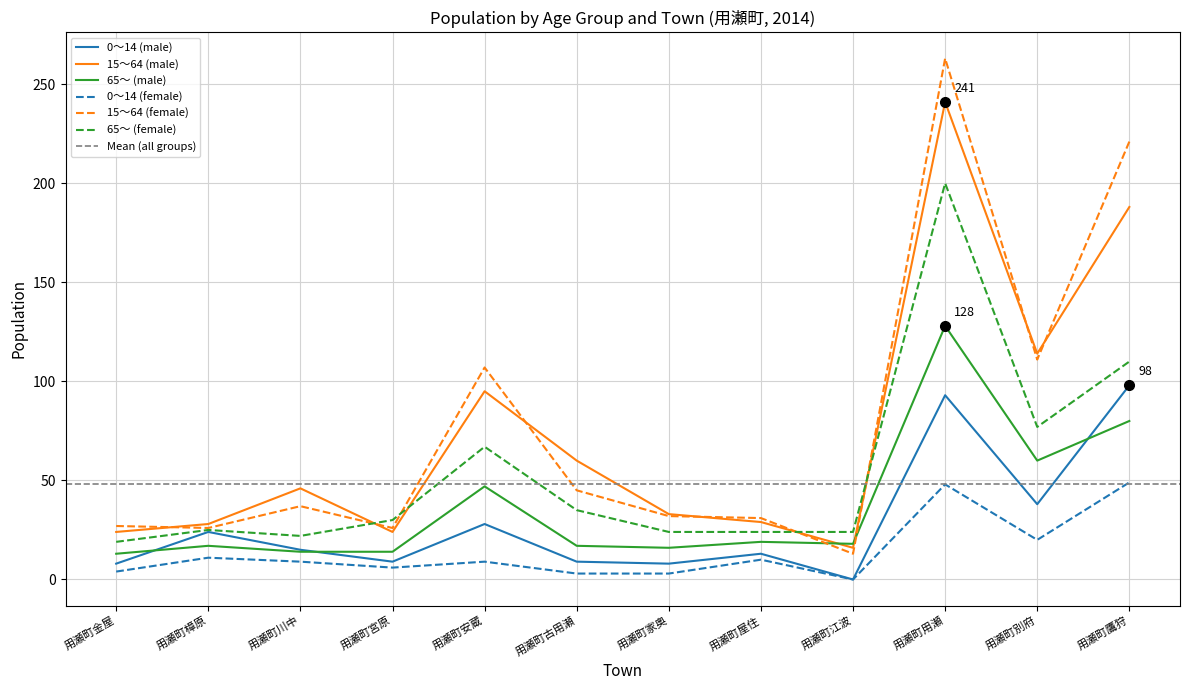

True or false: 15～64 (male) and 0～14 (female) intersect in this chart.

False